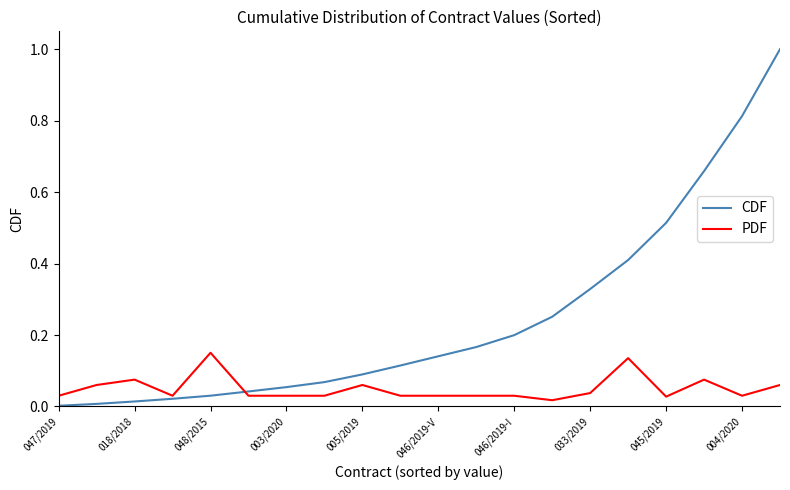

What is the highest value of the CDF series?

1.0